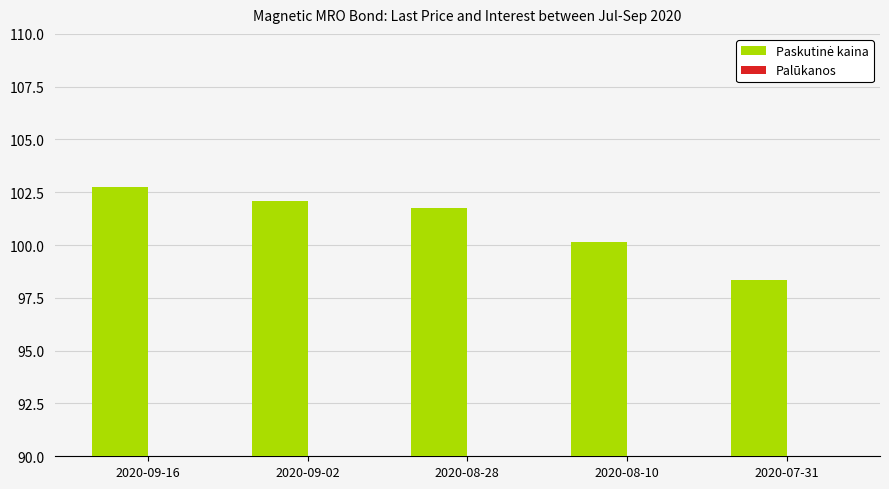

At which label is Paskutinė kaina closest to 100?

2020-08-10